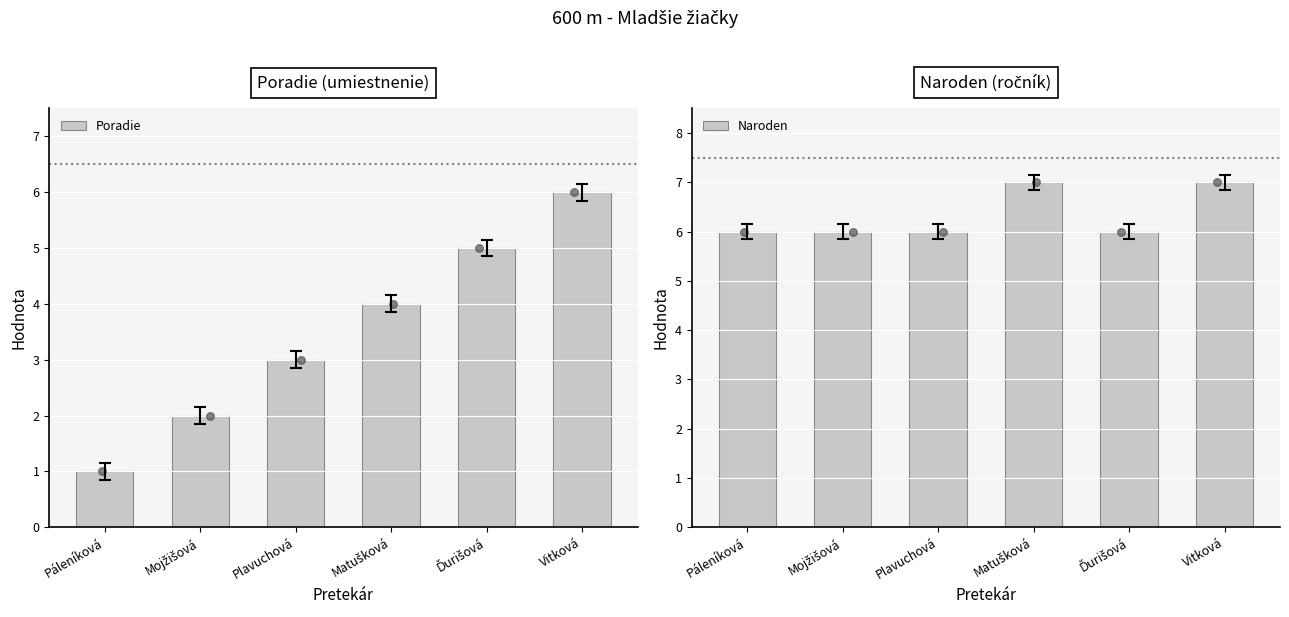

What are all the series names shown in the legend?

Poradie, Naroden